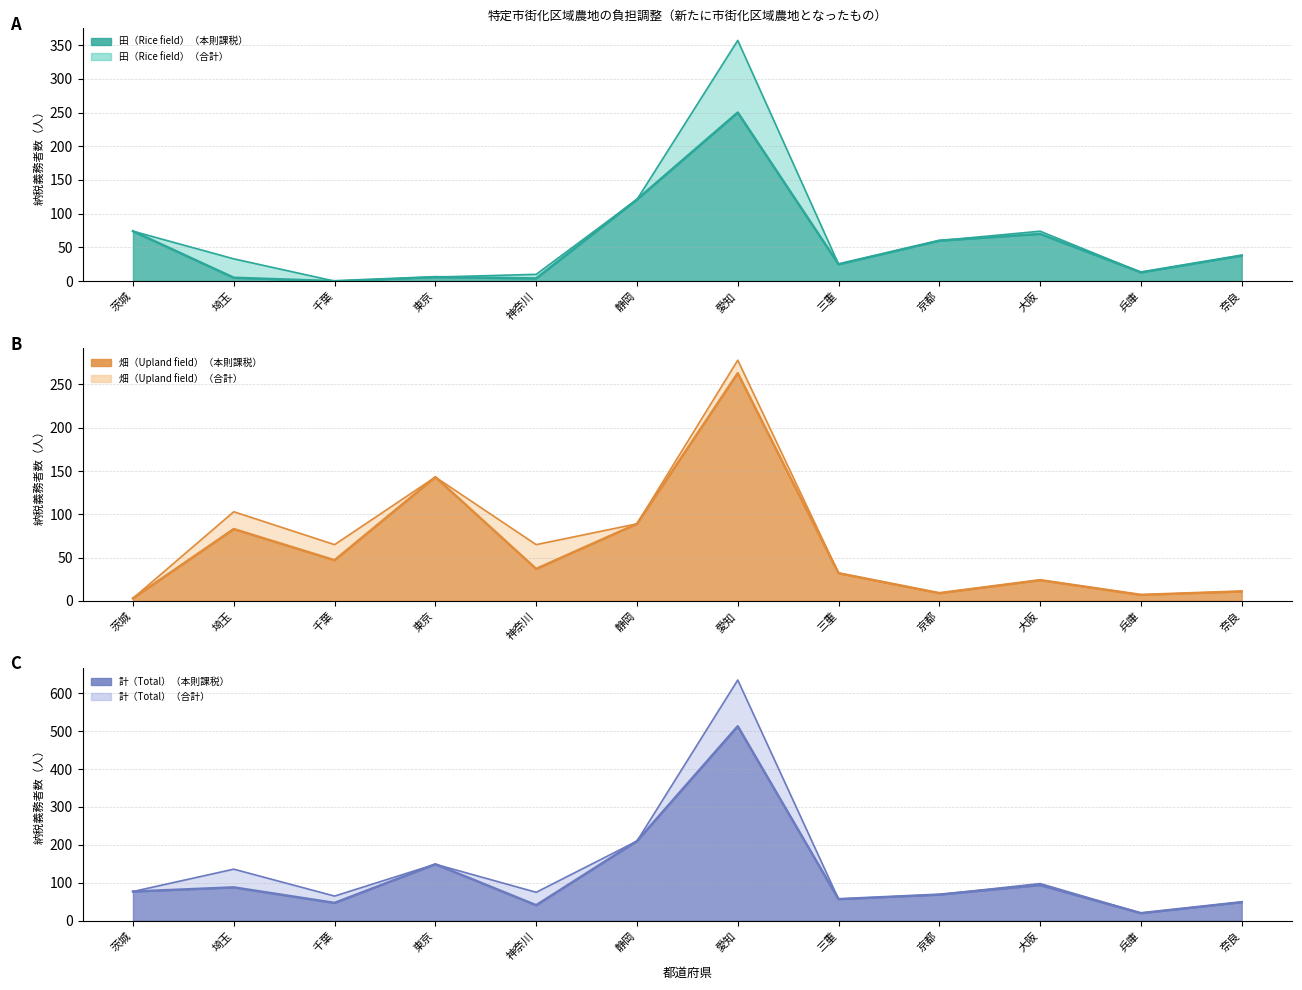

Is it true that 計・合計 equals 98 at 神奈川?

False